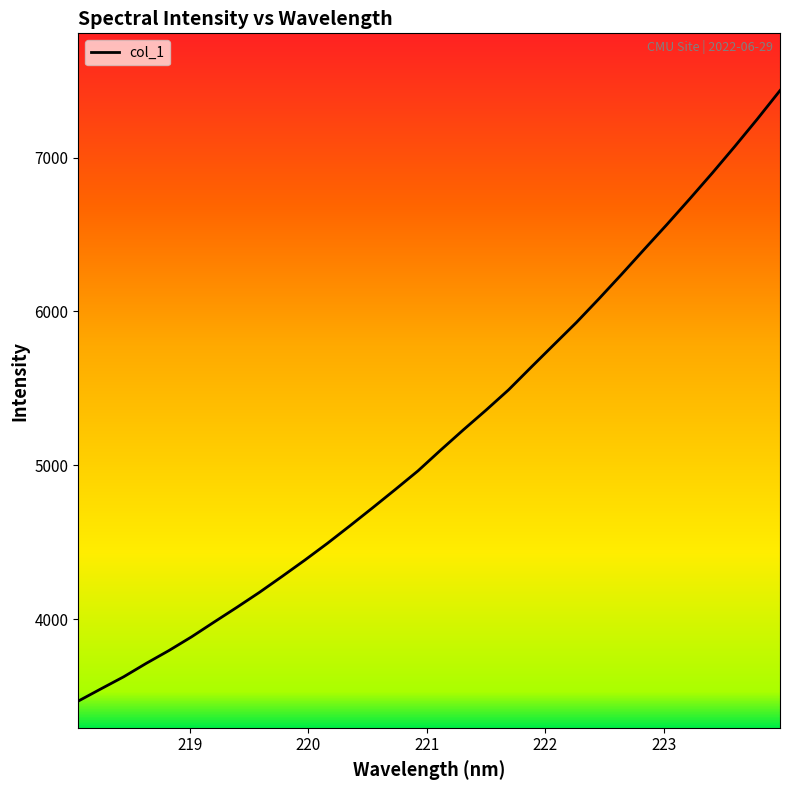

What is the smallest value displayed?

3468.2